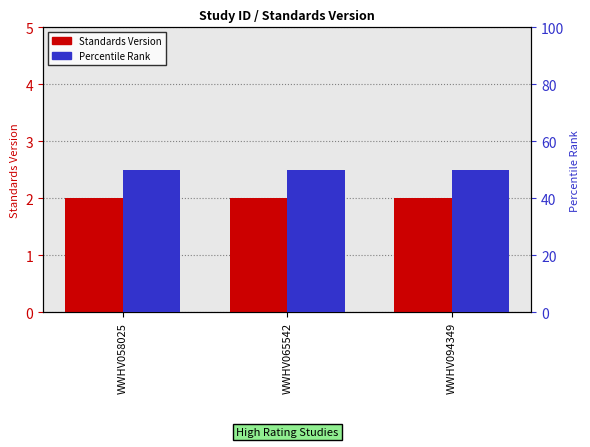

What is the maximum value for Standards Version?

2